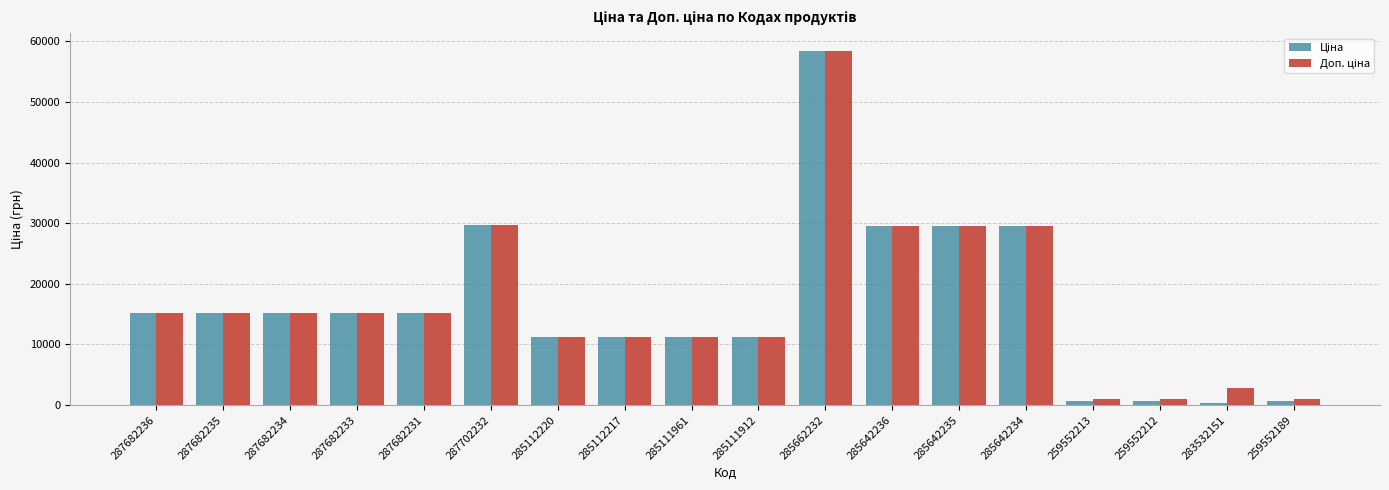

What is the maximum value shown in the chart?

58426.5